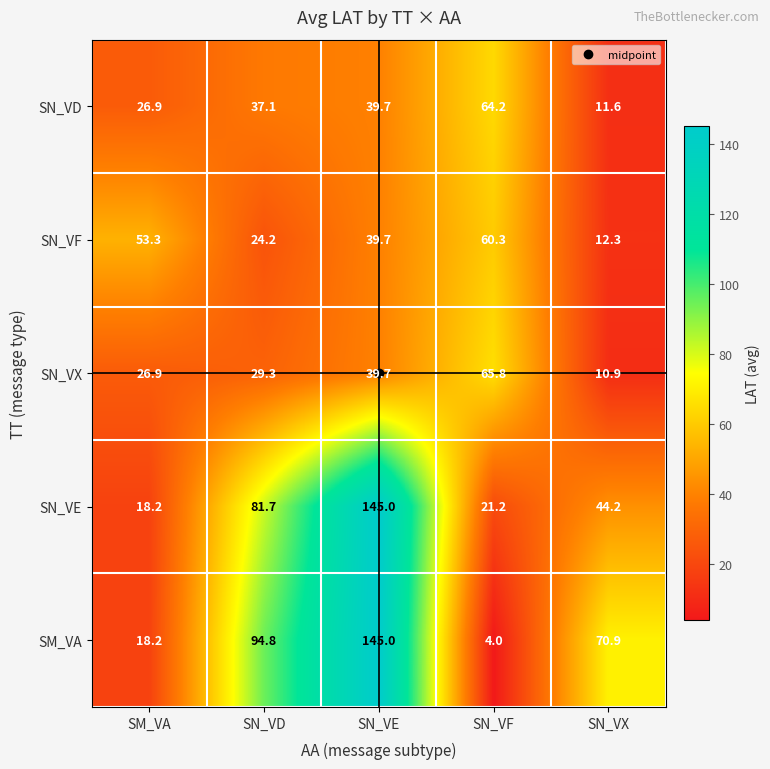

At which label does SN_VD first exceed 37?

SN_VD